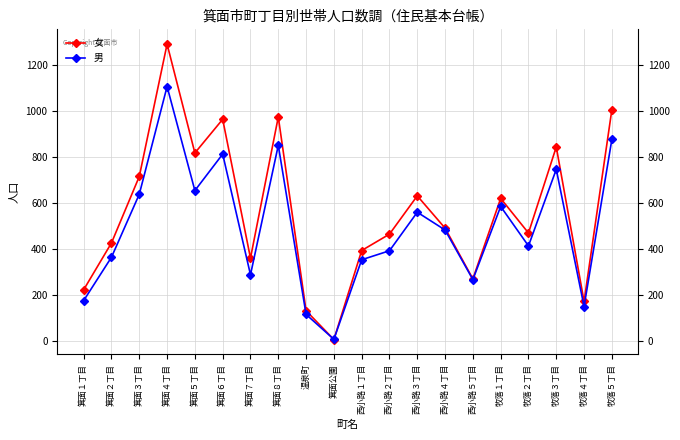

At which category does the chart reach its minimum across all series?

箕面公園